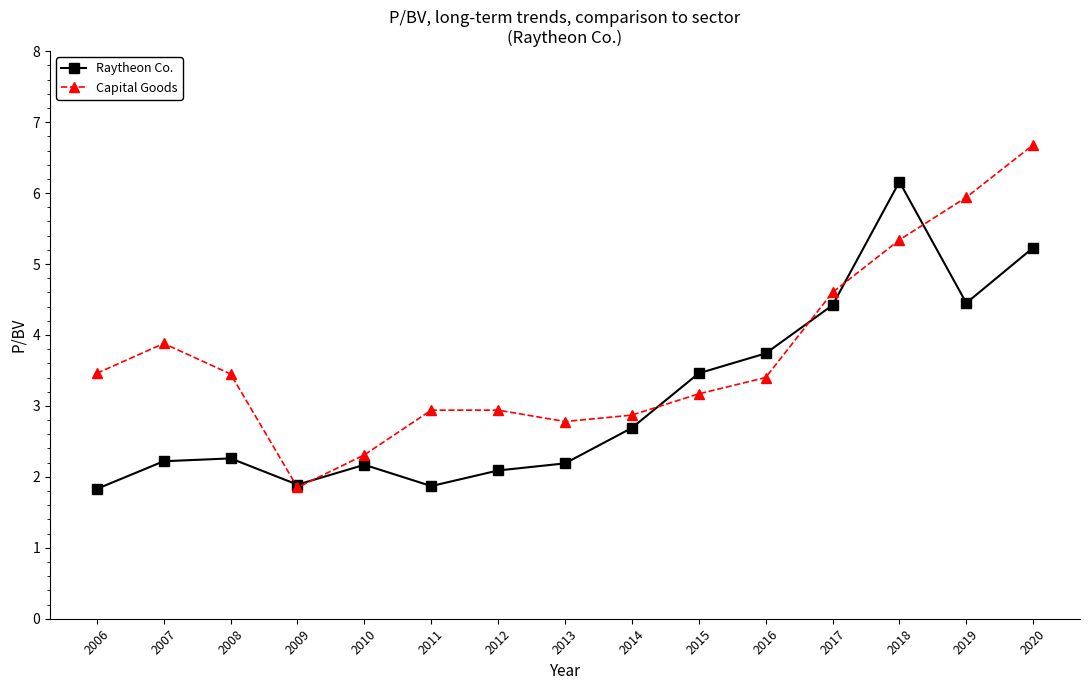

List the series in order of their overall mean, highest first.

Capital Goods, Raytheon Co.